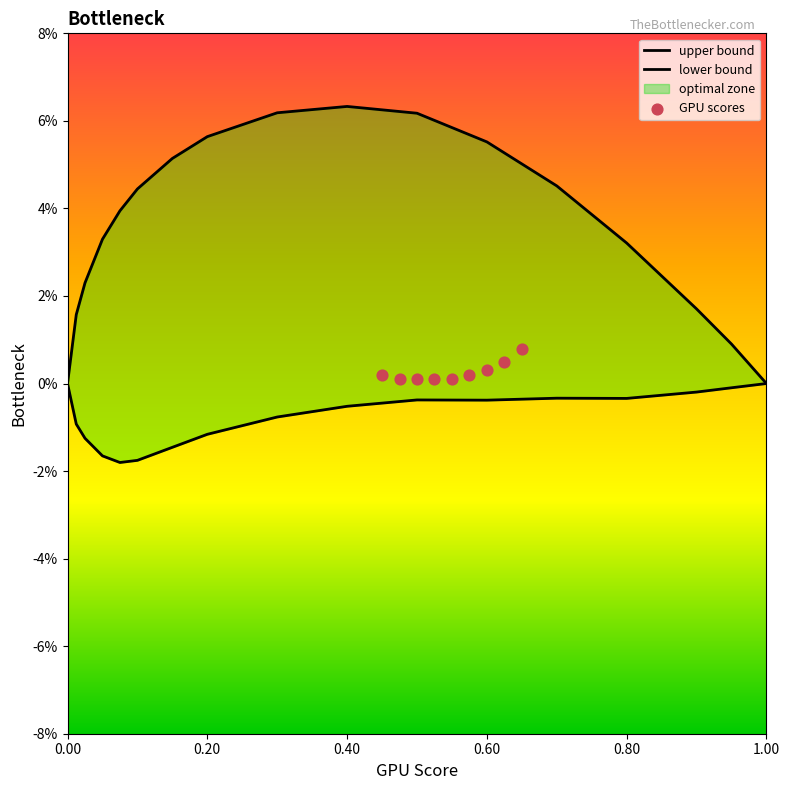

Which series has the largest Y range (max minus min)?

upper